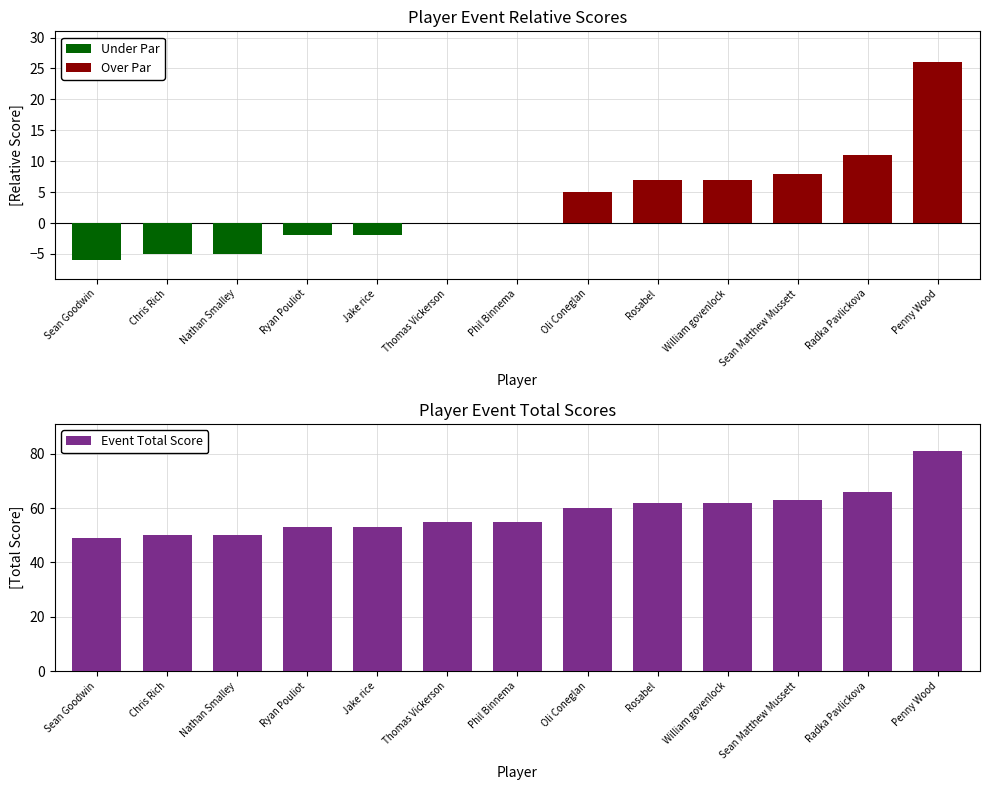

The value at Sean Matthew Mussett is 63. True or false?

True